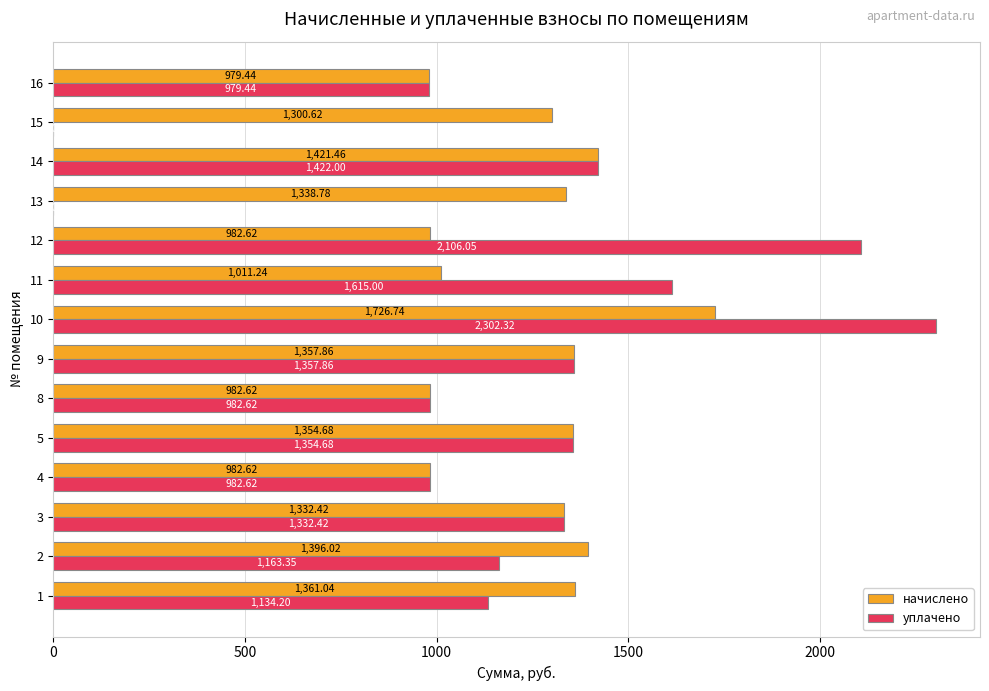

Which series changed the most between 1 and 3?

уплачено